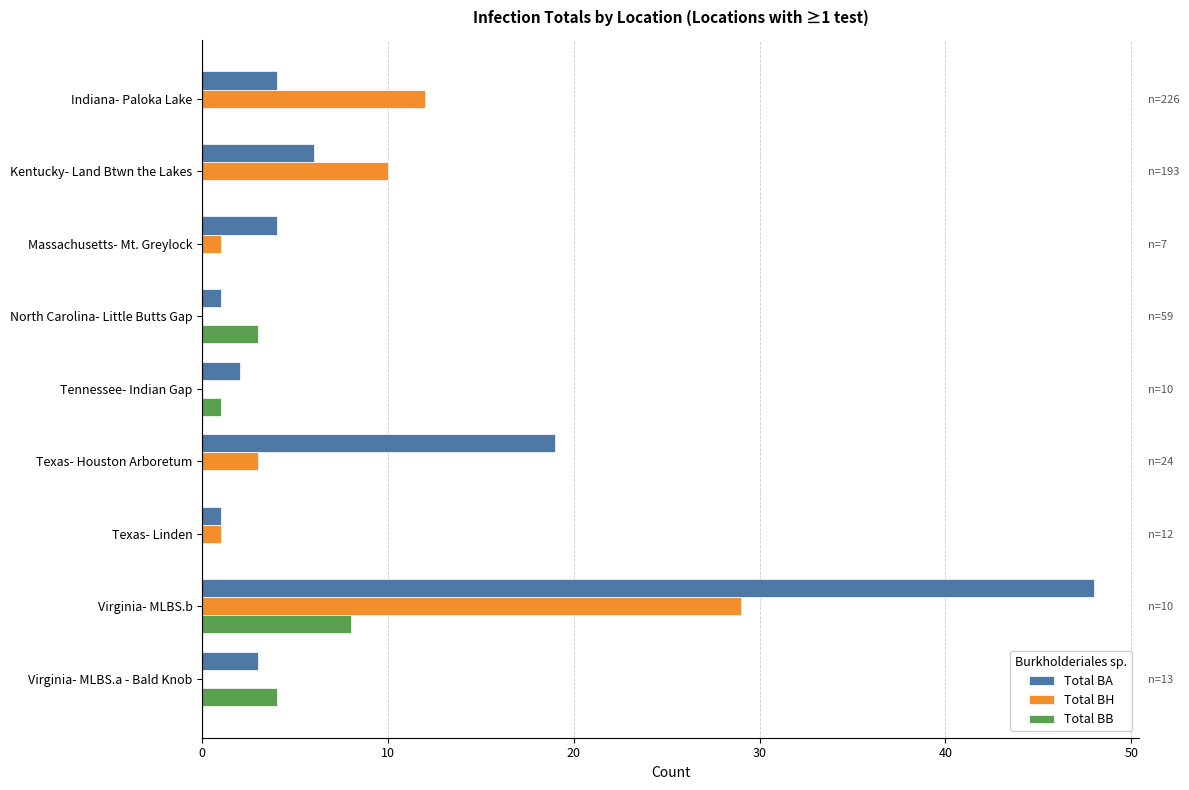

At Massachusetts- Mt. Greylock, list the series in order from largest to smallest.

Total BA, Total BH, Total BB